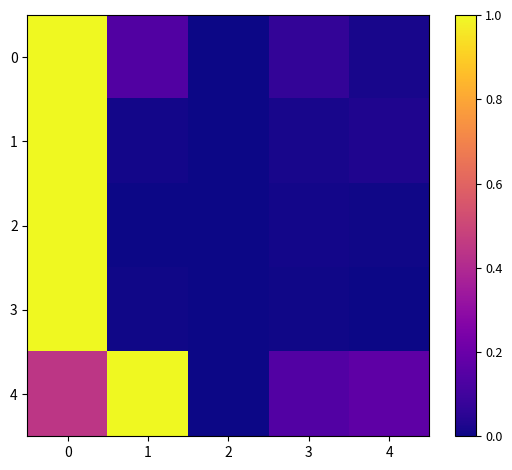

Between 4 and 3, which is larger?

3